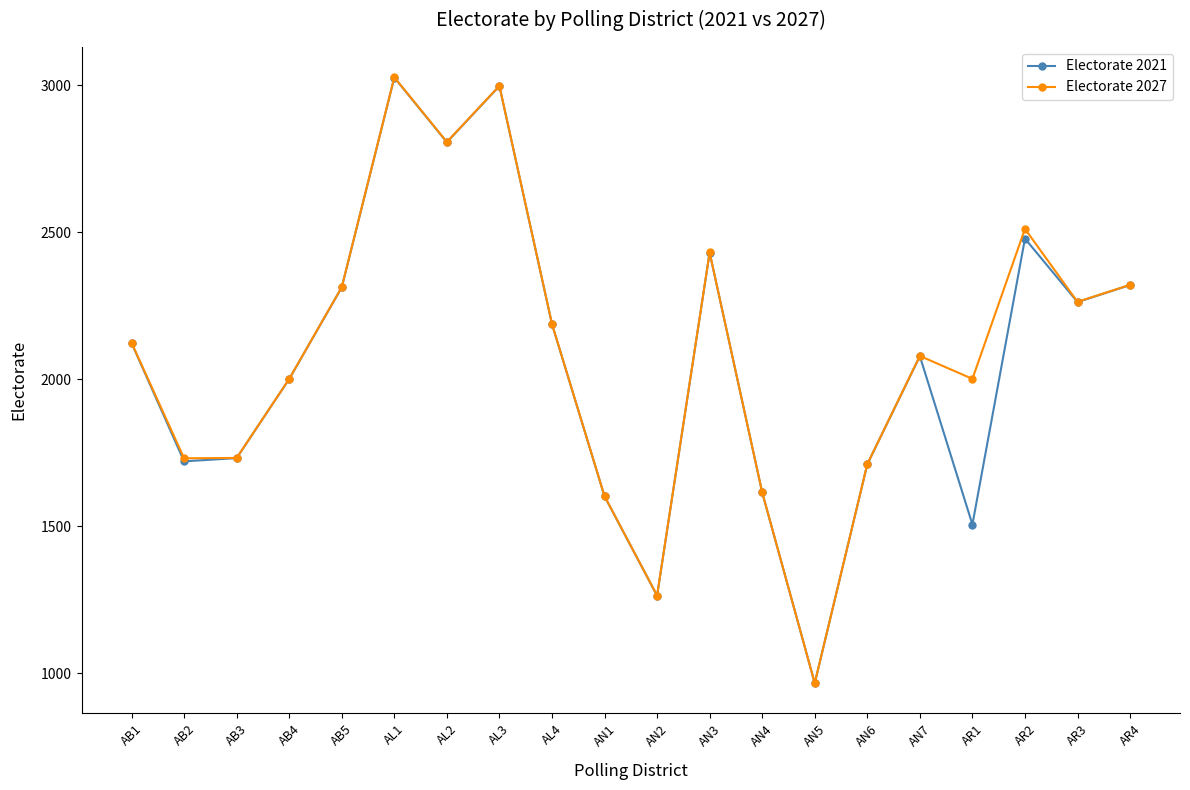

What are all the series names shown in the legend?

Electorate 2021, Electorate 2027